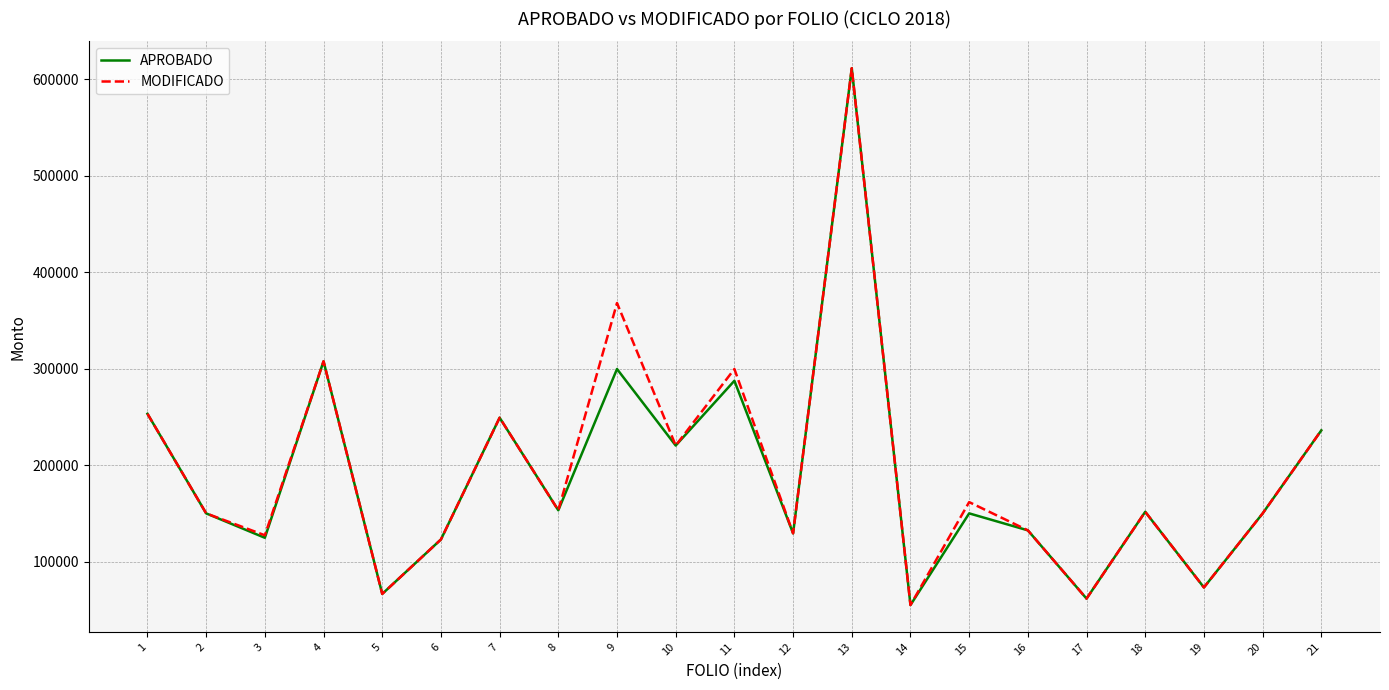

What is the maximum value for MODIFICADO?

611253.8